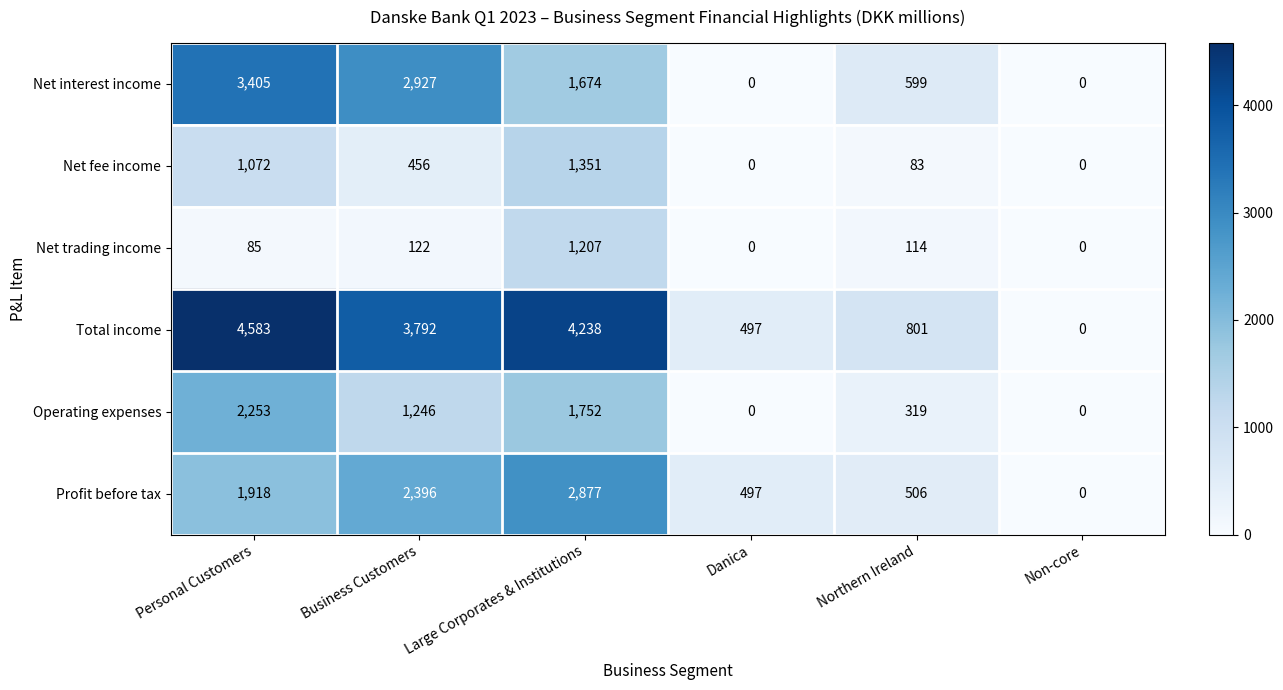

At how many categories does at least one series exceed 1595?

3